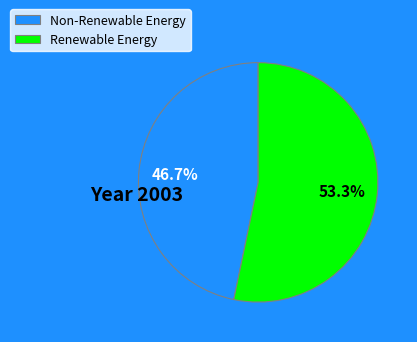

To the nearest percent, what is the difference between the largest and smallest slice percentages?

7%